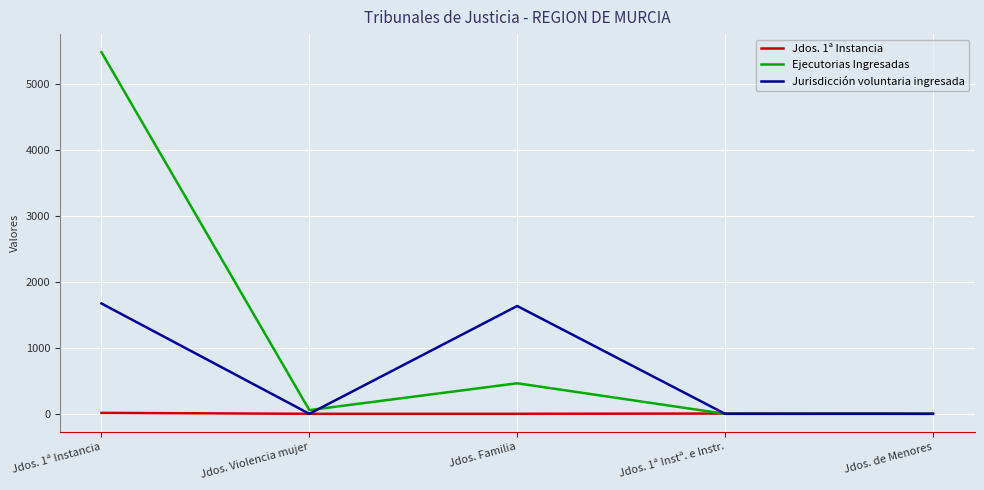

Which category has the highest value across all series?

Jdos. 1ª Instancia